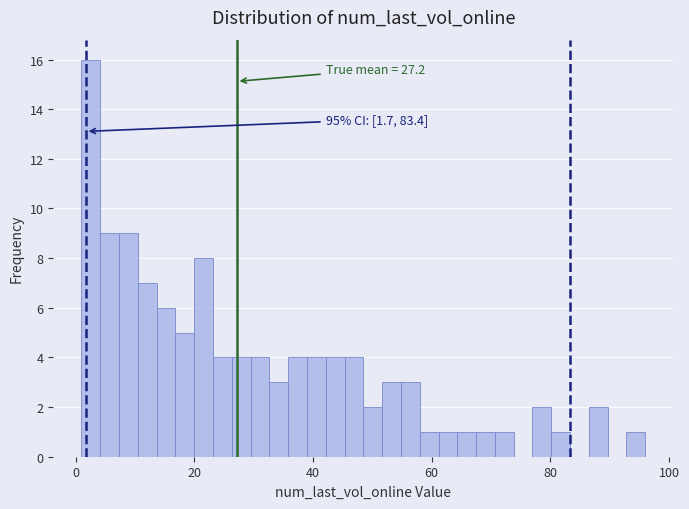

Around what value on the x-axis is the tallest bar? Give the approximate position of its centre, as read against the axis.

2